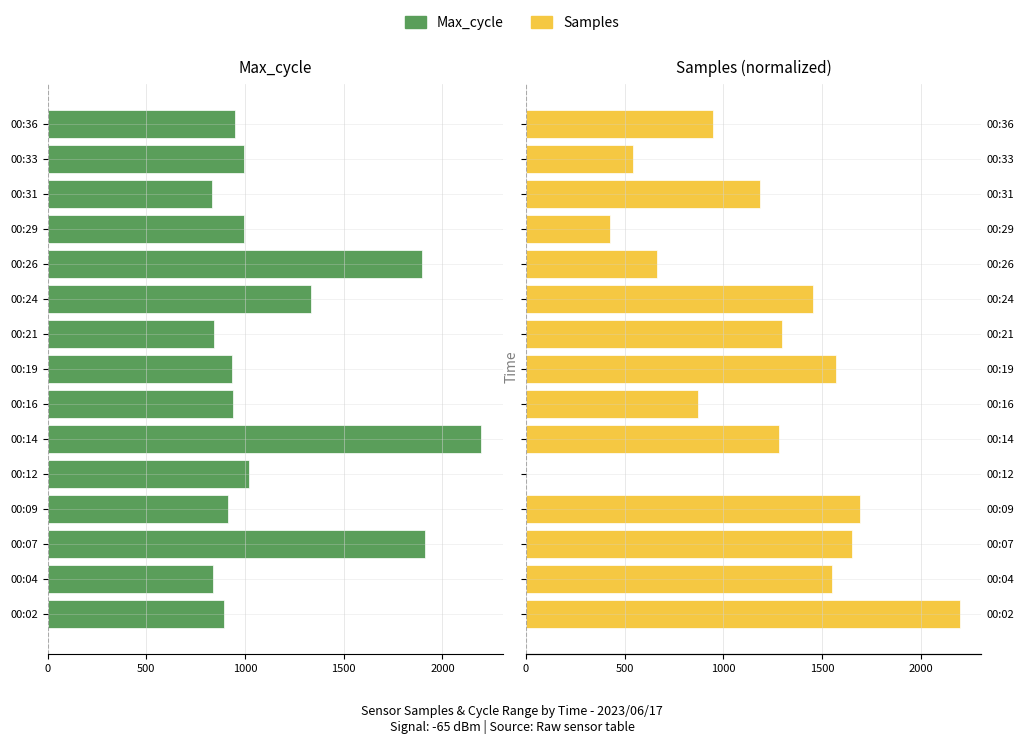

How many series are shown in this chart?

2